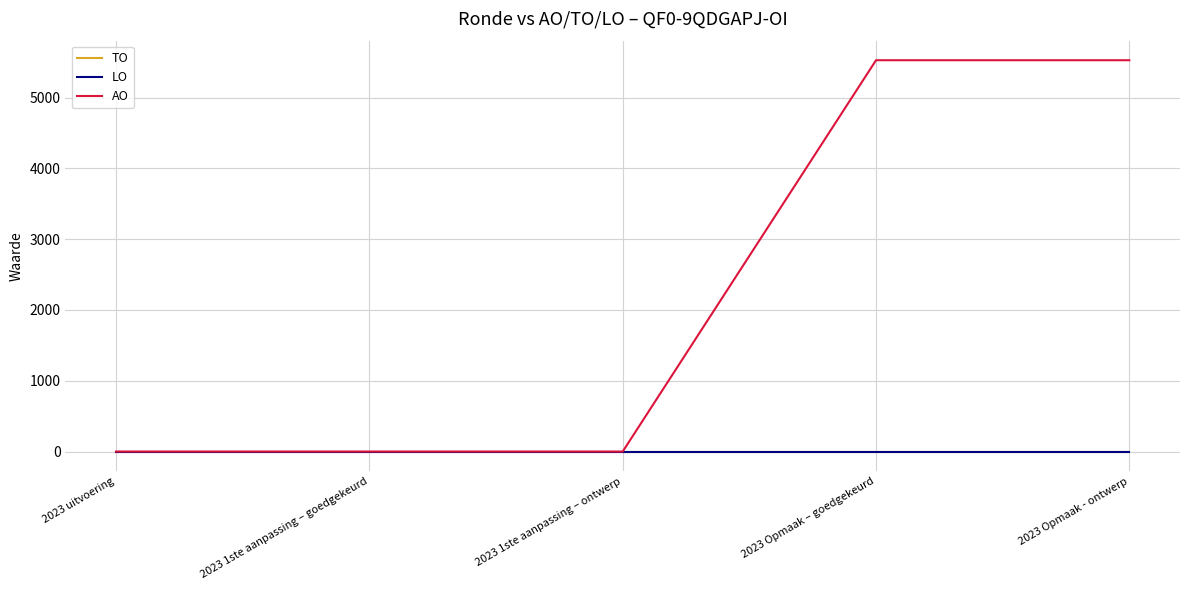

Reading right to left, list all the values displayed in this chart.

TO: 0	0	0	0	0
LO: 0	0	0	0	0
AO: 5527	5527	0	0	0